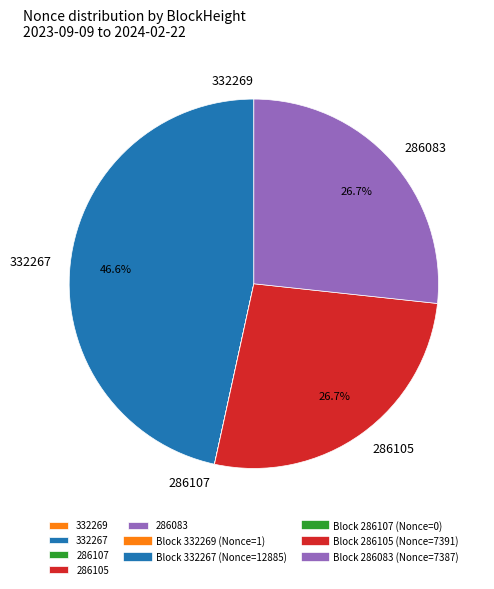

Is it true that 286105 is 27% of the pie?

True